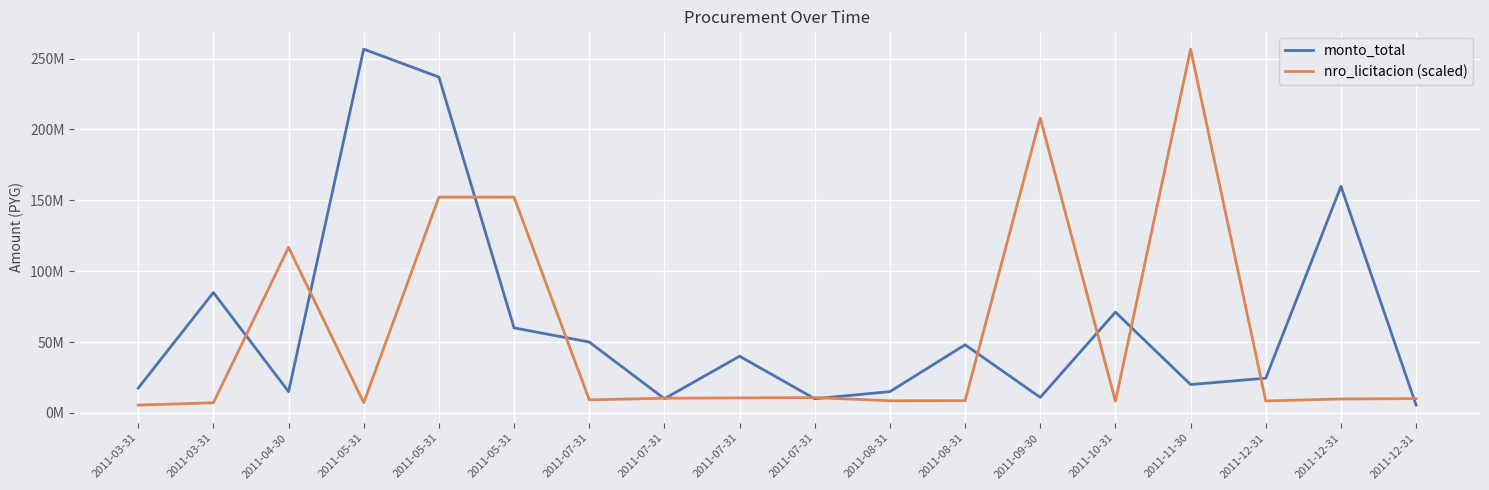

At how many categories does at least one series exceed 162335675?

4